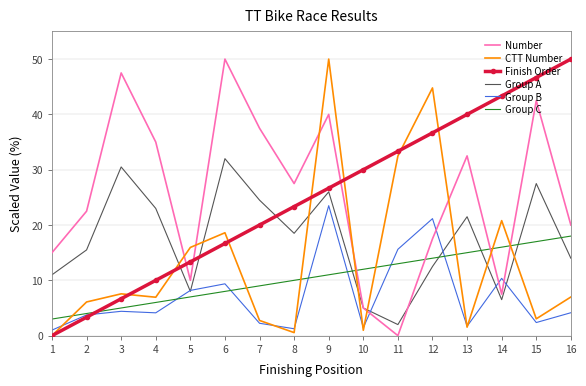

At which label does Group B first exceed 4?

3